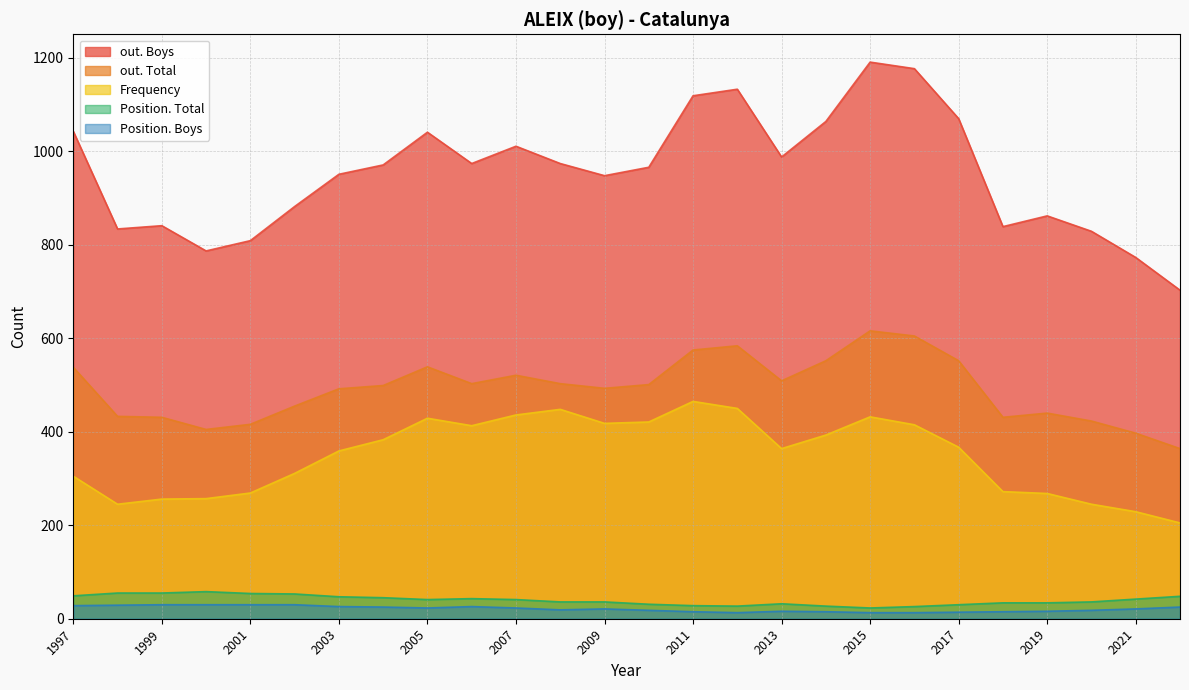

The value of out. Total at 2001 is 416. True or false?

True